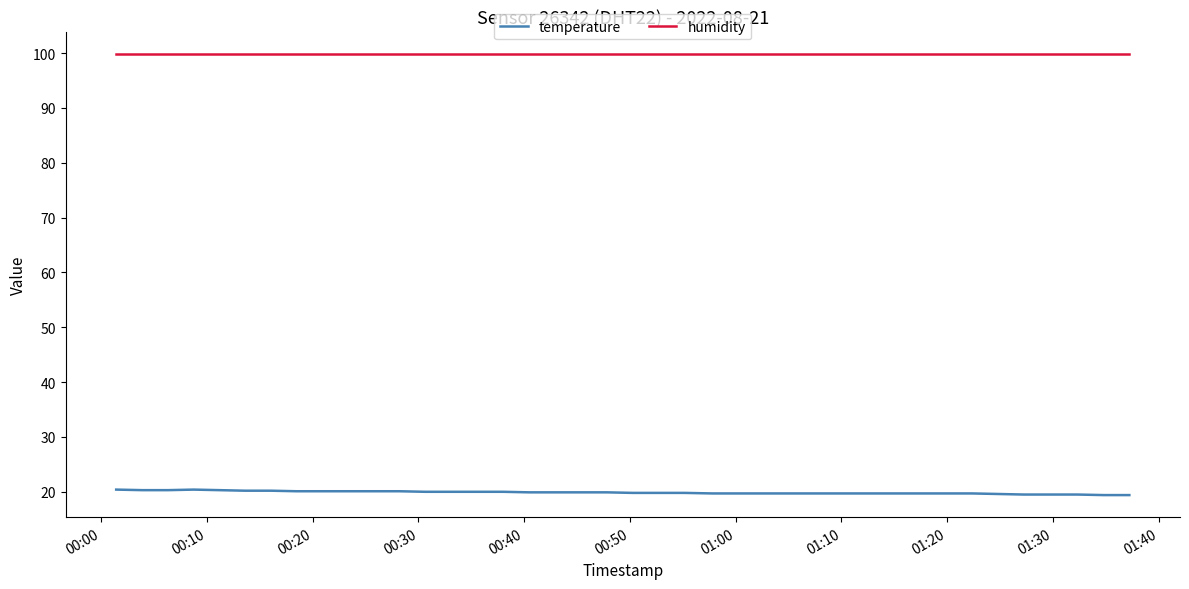

True or false: temperature and humidity cross at least once.

False